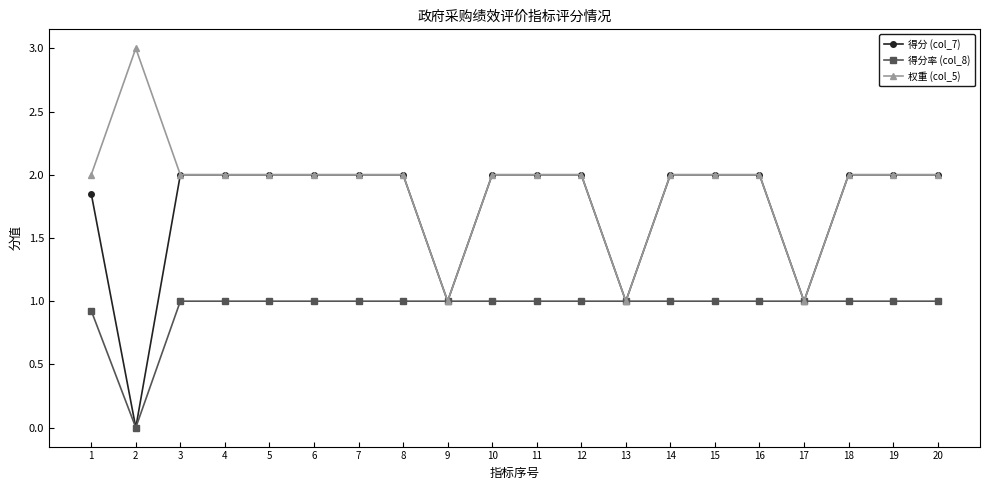

The 得分 (col_7) series shows 2.0 at 14. True or false?

True